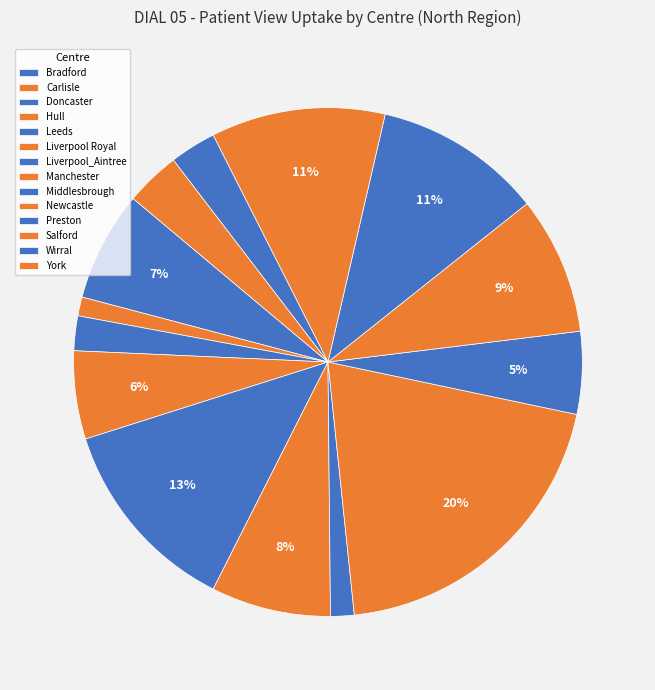

Between Middlesbrough and Newcastle, which is larger?

Newcastle